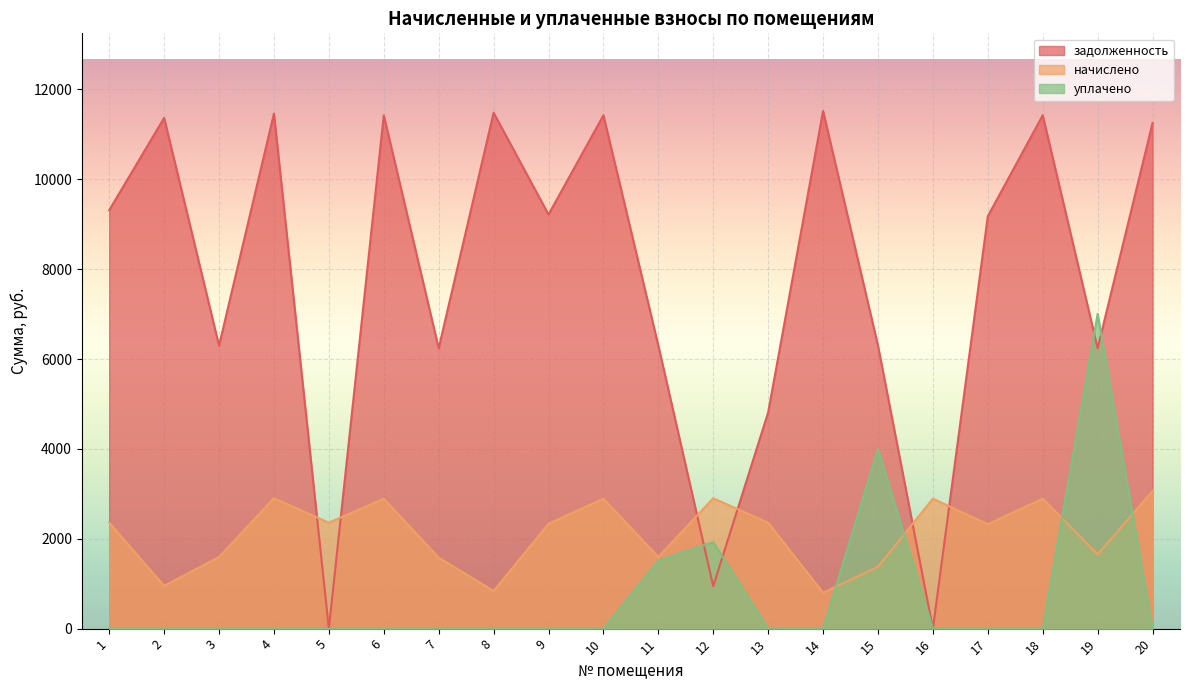

How many times do уплачено and начислено cross each other?

4